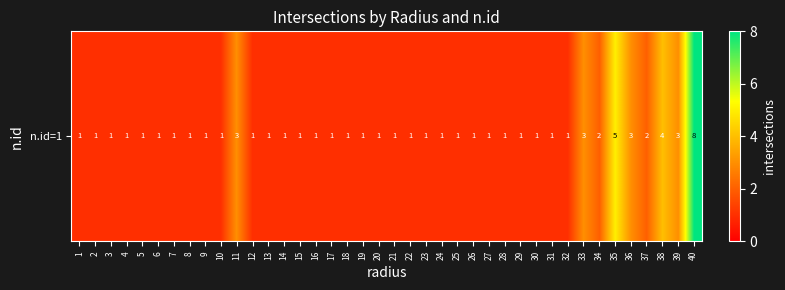

Which category has the highest value across all series?

40